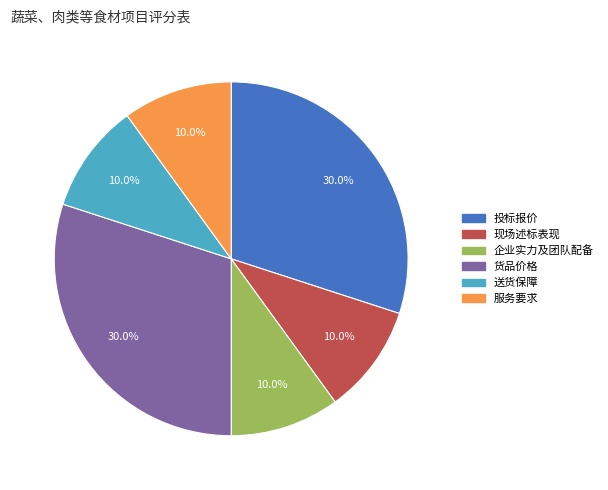

Which has a higher value, 货品价格 or 送货保障?

货品价格